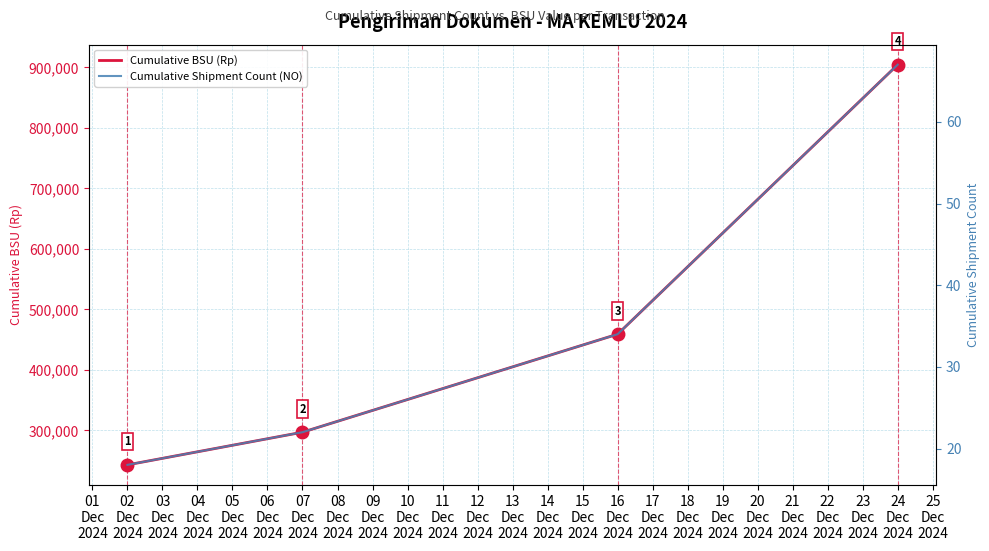

True or false: Cumulative BSU (Rp) has more than 2 interior local peaks.

False